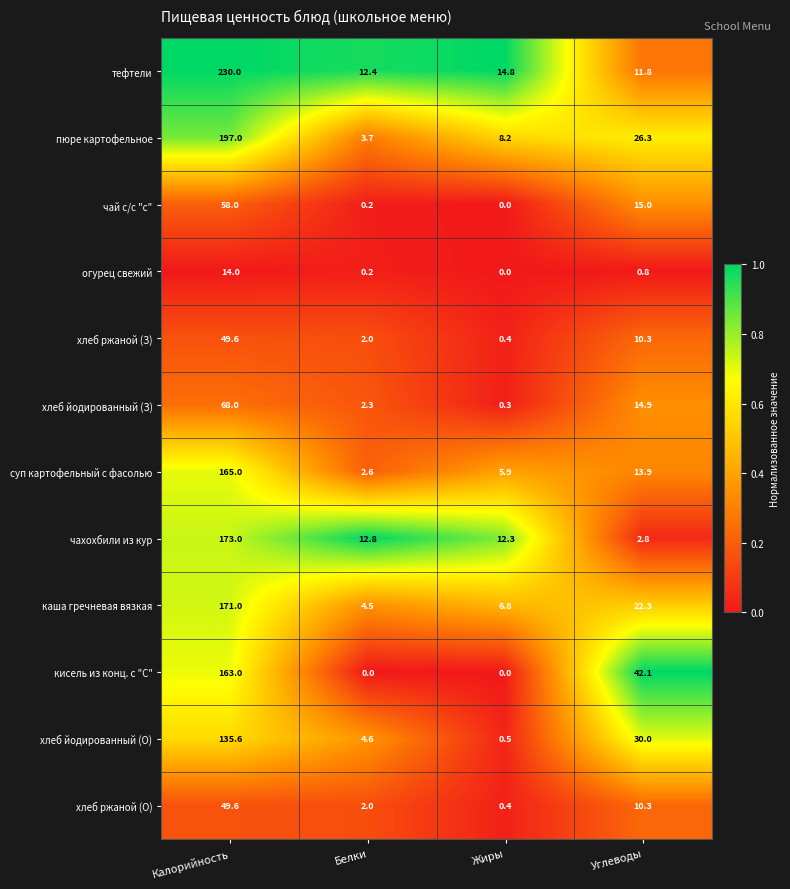

The хлеб йодированный (О) series shows 39.5 at Углеводы. True or false?

False